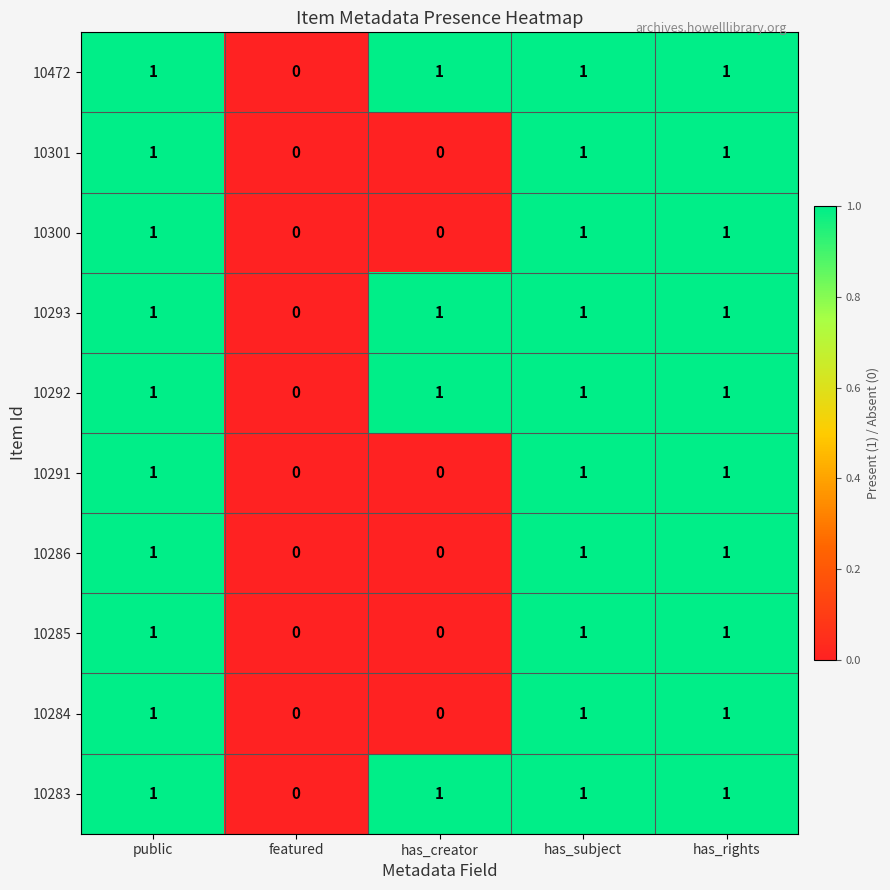

How many 10284 values are between 0 and 1?

5